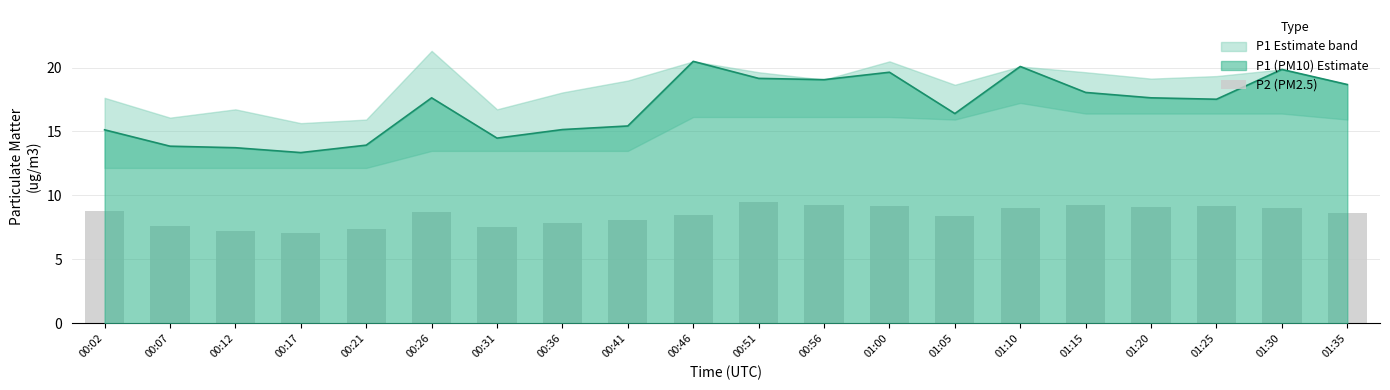

Reading right to left, transcribe all the data shown in this chart.

P1: 01:35=18.7	01:30=19.9	01:25=17.5	01:20=17.6	01:15=18.1	01:10=20.1	01:05=16.4	01:00=19.6	00:56=19.1	00:51=19.1	00:46=20.5	00:41=15.4	00:36=15.2	00:31=14.5	00:26=17.6	00:21=13.9	00:17=13.3	00:12=13.7	00:07=13.8	00:02=15.1
P2: 01:35=8.6	01:30=9.0	01:25=9.2	01:20=9.1	01:15=9.3	01:10=9.0	01:05=8.4	01:00=9.2	00:56=9.2	00:51=9.5	00:46=8.5	00:41=8.1	00:36=7.8	00:31=7.5	00:26=8.7	00:21=7.4	00:17=7.0	00:12=7.2	00:07=7.6	00:02=8.8
P1_upper: 01:35=18.7	01:30=19.9	01:25=19.3	01:20=19.1	01:15=19.6	01:10=20.1	01:05=18.6	01:00=20.5	00:56=19.1	00:51=19.6	00:46=20.5	00:41=19.0	00:36=18.1	00:31=16.7	00:26=21.3	00:21=15.9	00:17=15.7	00:12=16.7	00:07=16.1	00:02=17.6
P1_lower: 01:35=15.9	01:30=16.4	01:25=16.4	01:20=16.4	01:15=16.4	01:10=17.2	01:05=15.9	01:00=16.1	00:56=16.1	00:51=16.1	00:46=16.1	00:41=13.5	00:36=13.5	00:31=13.5	00:26=13.5	00:21=12.2	00:17=12.2	00:12=12.2	00:07=12.2	00:02=12.2